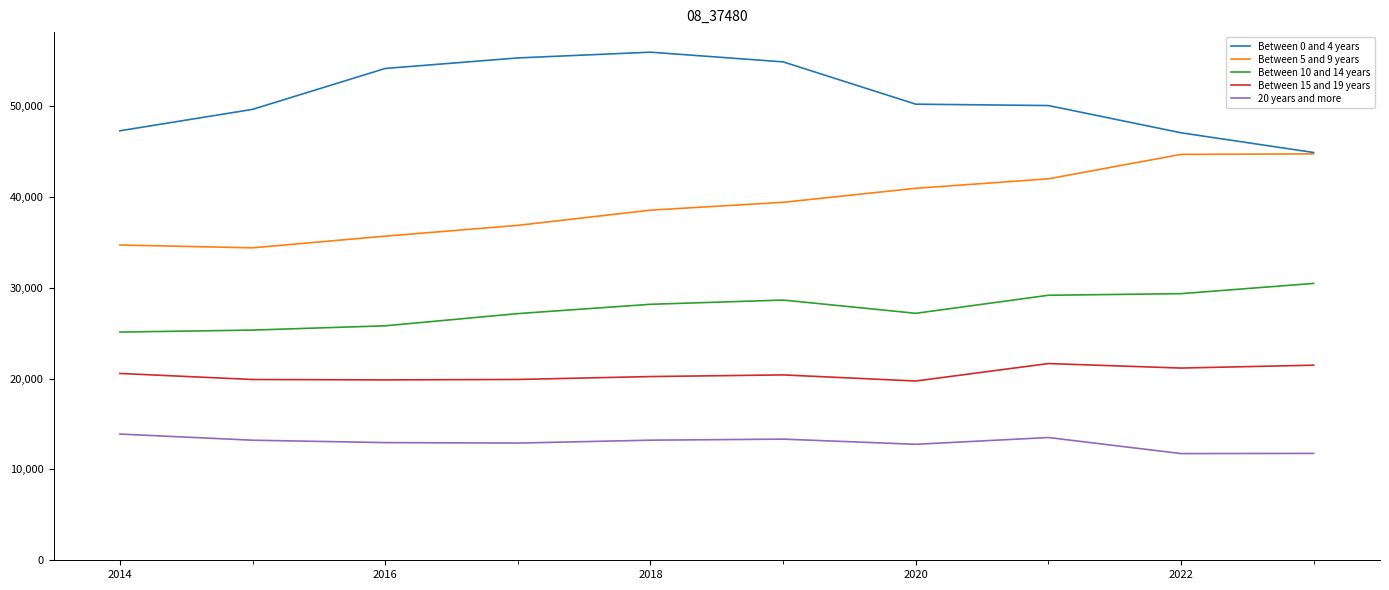

Which series has the largest total across all categories?

Between 0 and 4 years